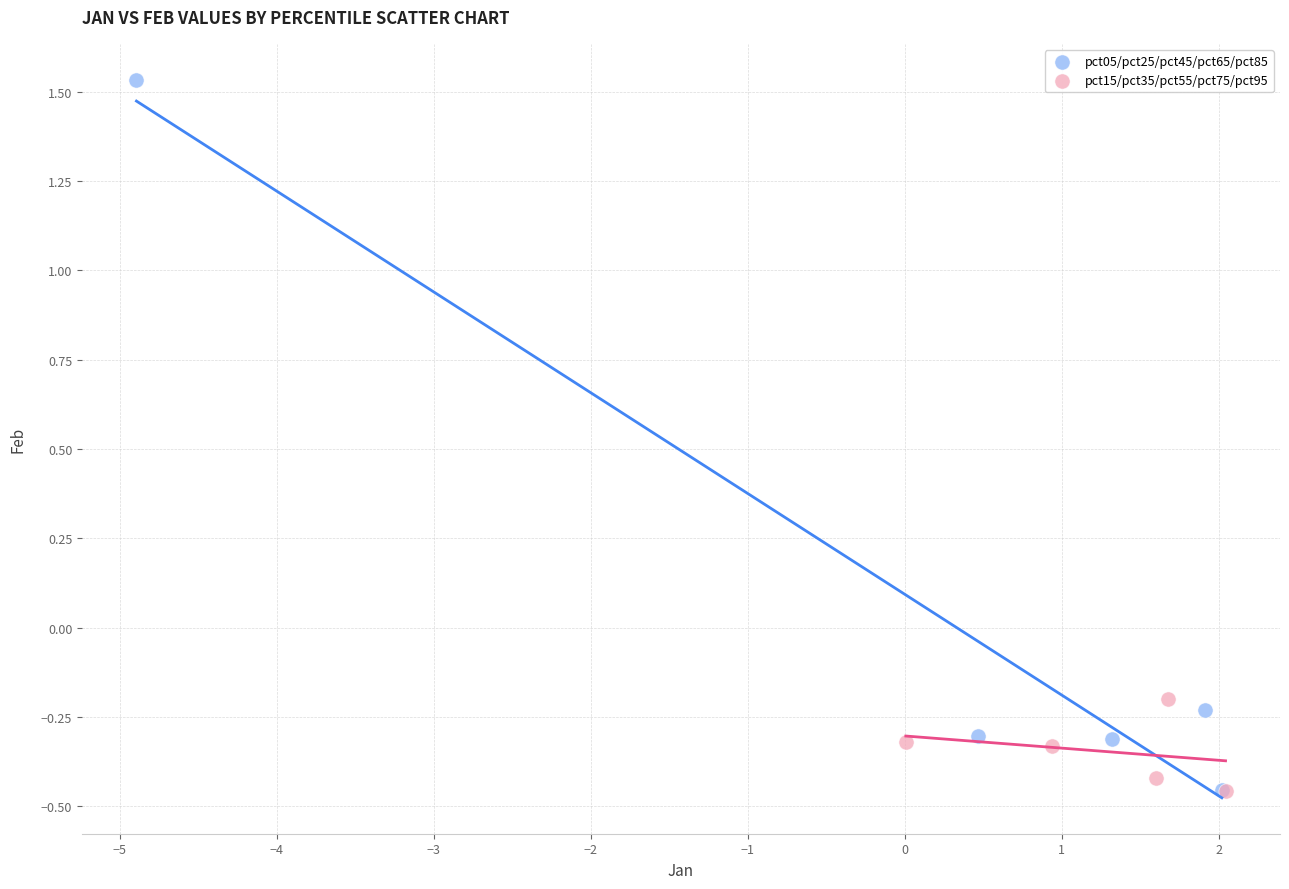

Which series has the widest spread of Y values?

pct05/pct25/pct45/pct65/pct85